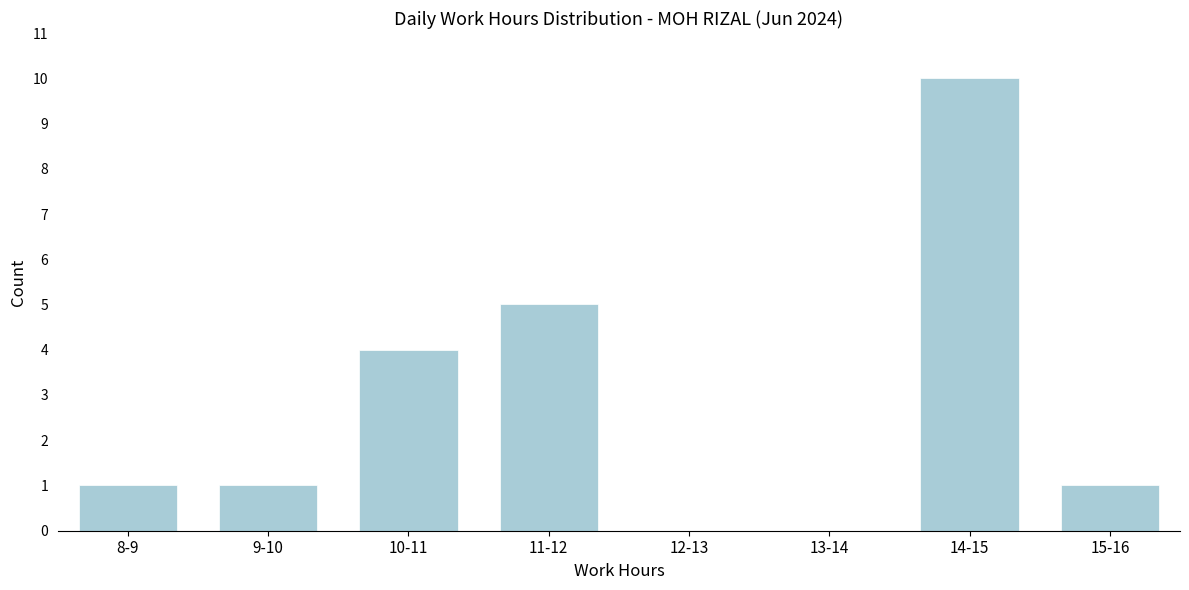

Reading left to right, transcribe all the data shown in this chart.

8-9=1	9-10=1	10-11=4	11-12=5	12-13=0	13-14=0	14-15=10	15-16=1